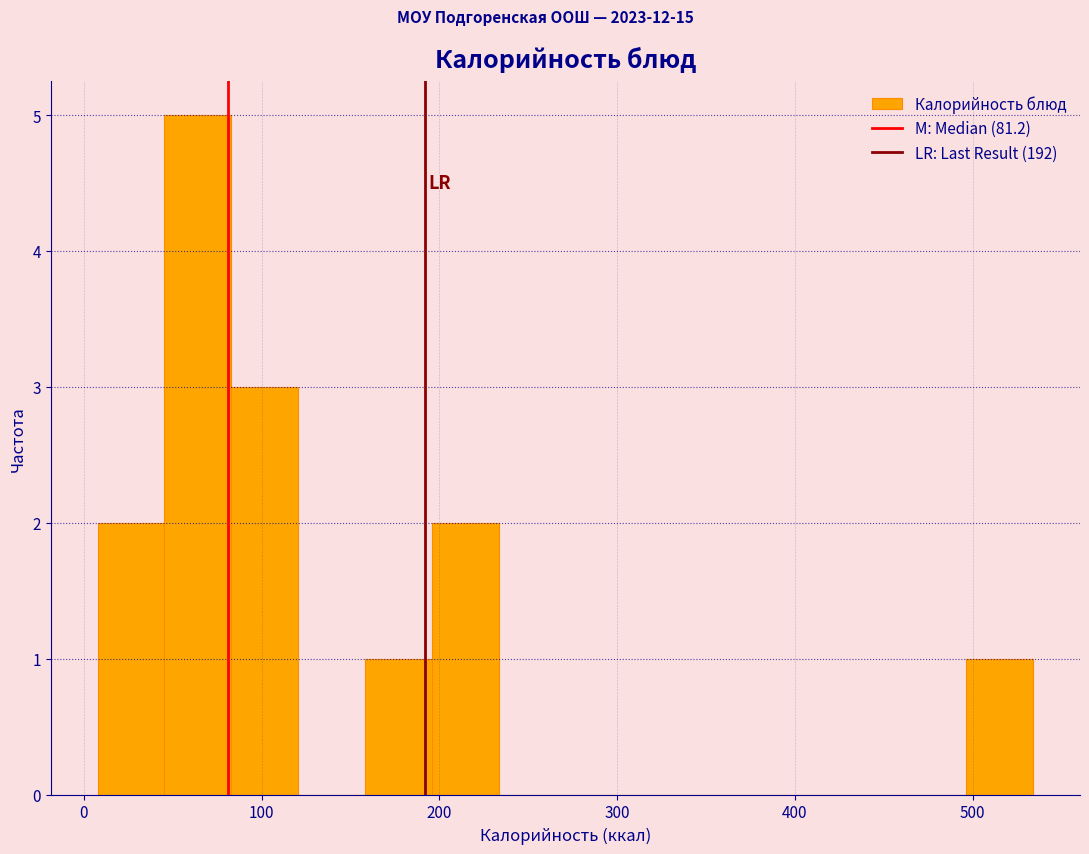

Read against the x-axis, roughly where is the centre of the tallest bar?

60